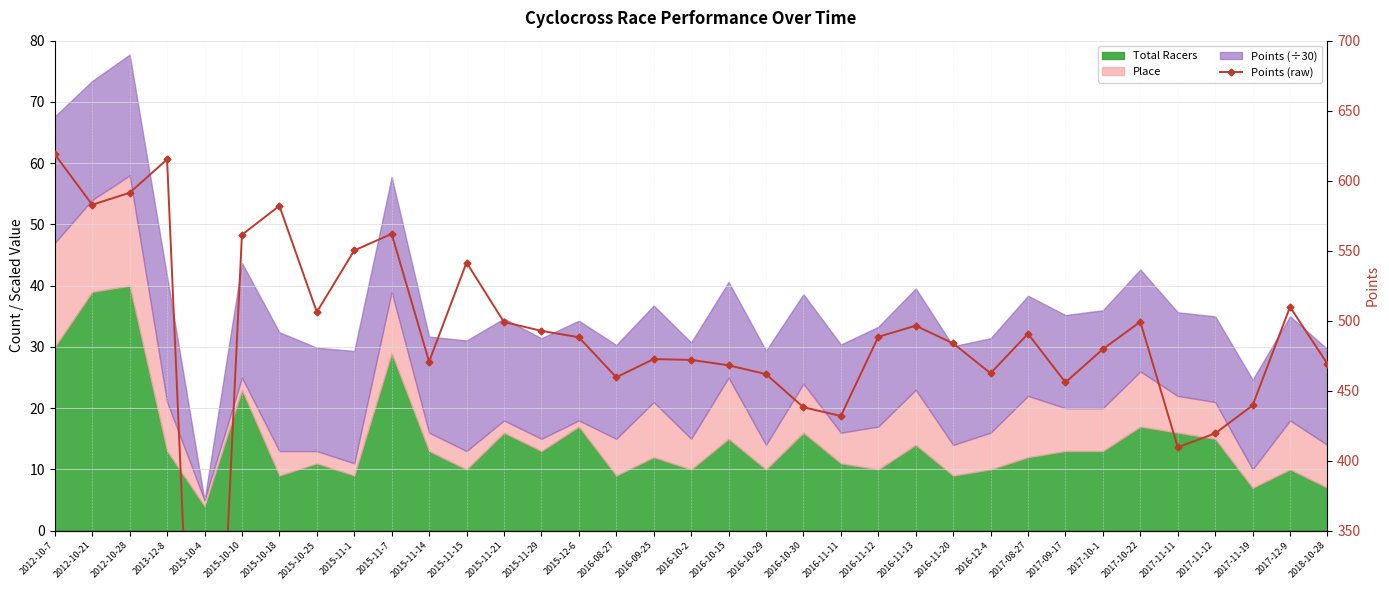

At which label does the data first exceed 488?

2012-10-7